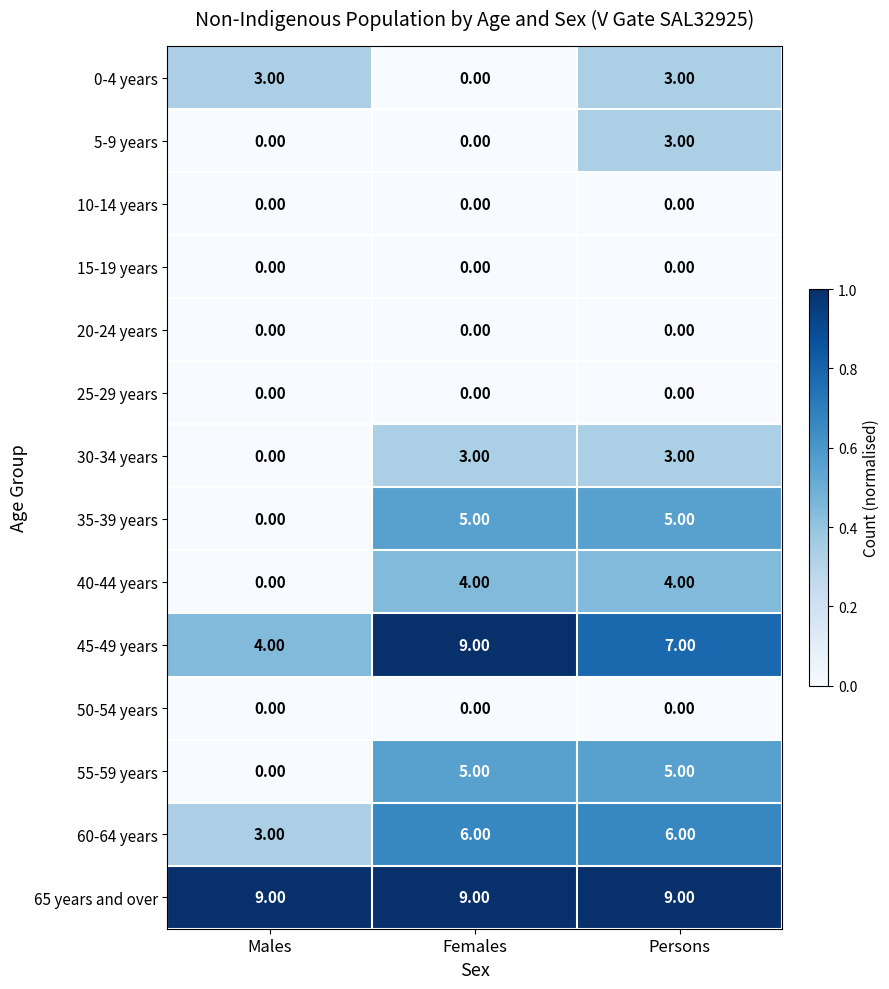

What is the total value across all series at Females?

41